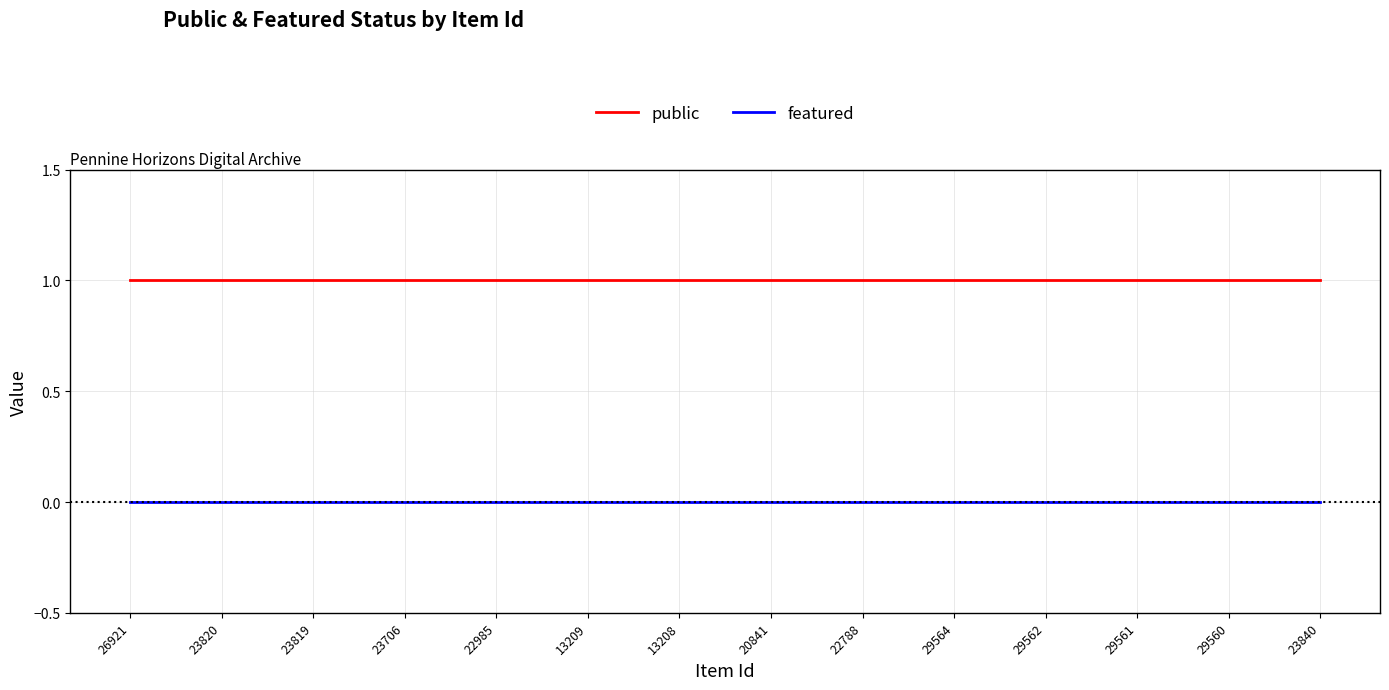

True or false: featured and public intersect in this chart.

False